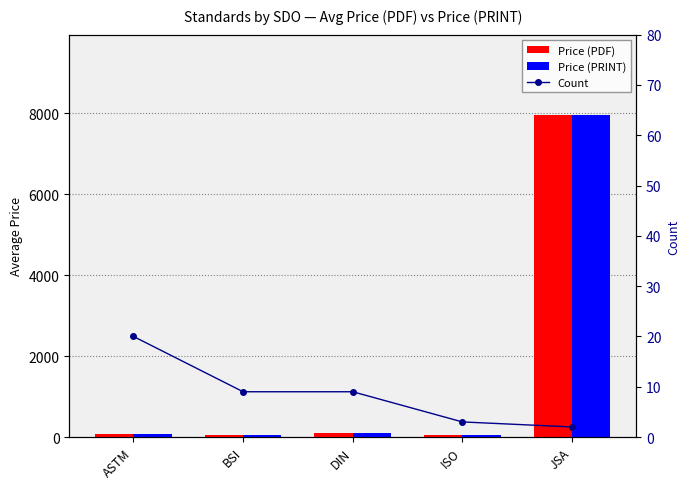

Is the value of Count at BSI greater than the value of Price (PRINT) at DIN?

No